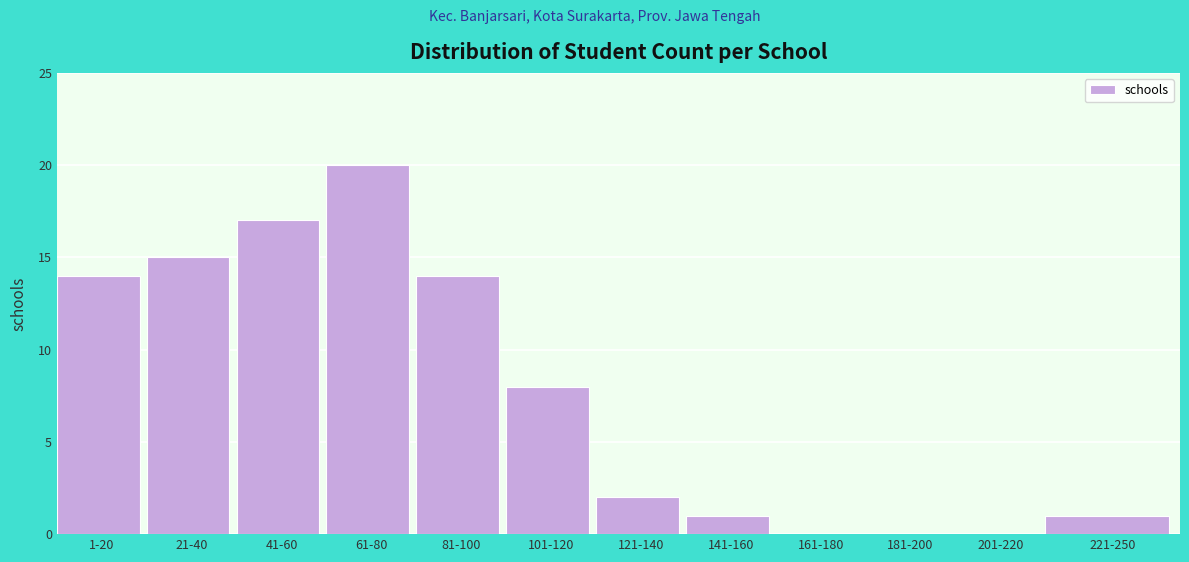

Reading right to left, list all the values displayed in this chart.

221-250=1	201-220=0	181-200=0	161-180=0	141-160=1	121-140=2	101-120=8	81-100=14	61-80=20	41-60=17	21-40=15	1-20=14